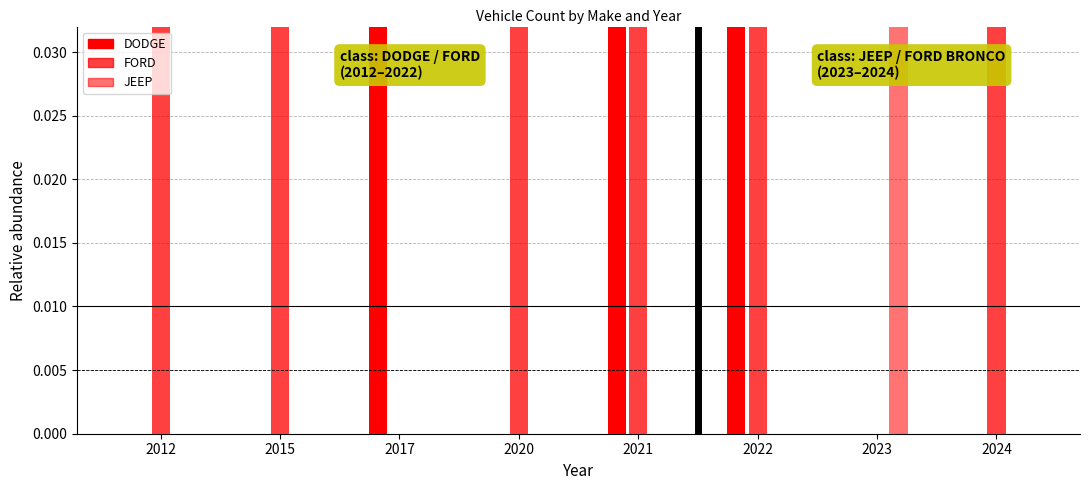

Reading left to right, extract all data points from this chart.

DODGE: 2012=0.0	2015=0.0	2017=1.0	2020=0.0	2021=0.5	2022=0.9	2023=0.0	2024=0.0
FORD: 2012=1.0	2015=1.0	2017=0.0	2020=1.0	2021=0.5	2022=0.1	2023=0.0	2024=1.0
JEEP: 2012=0.0	2015=0.0	2017=0.0	2020=0.0	2021=0.0	2022=0.0	2023=1.0	2024=0.0